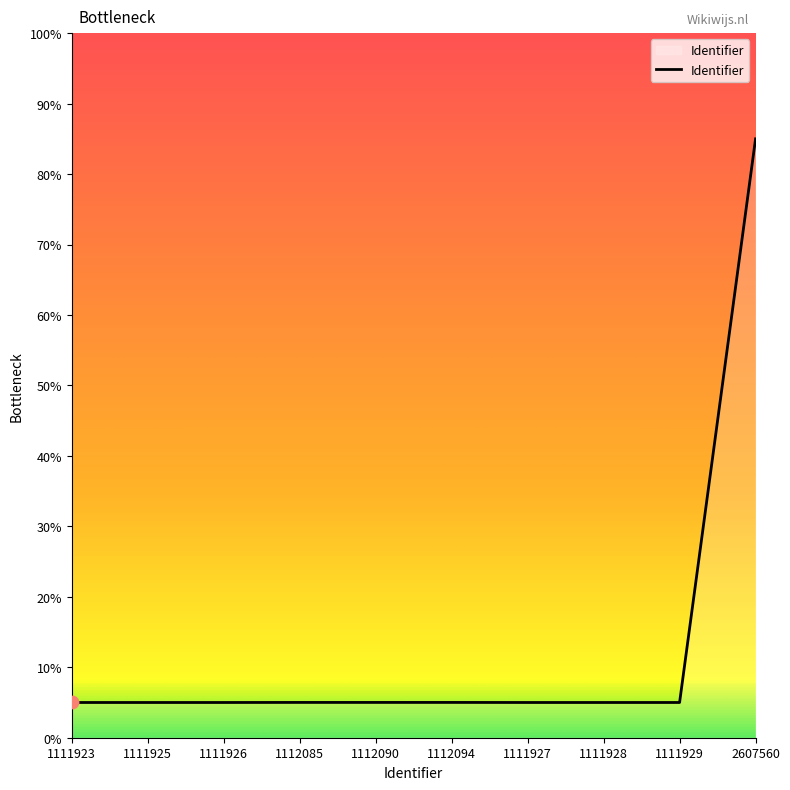

Approximately how many times larger is the value at 1111929 compared to 1112094?

1.0